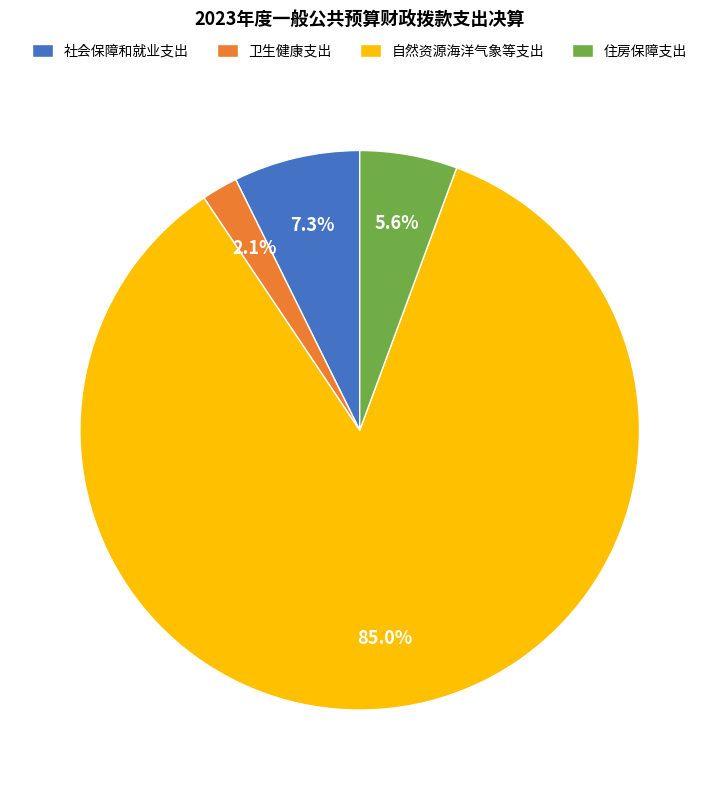

Which has a higher value, 自然资源海洋气象等支出 or 住房保障支出?

自然资源海洋气象等支出